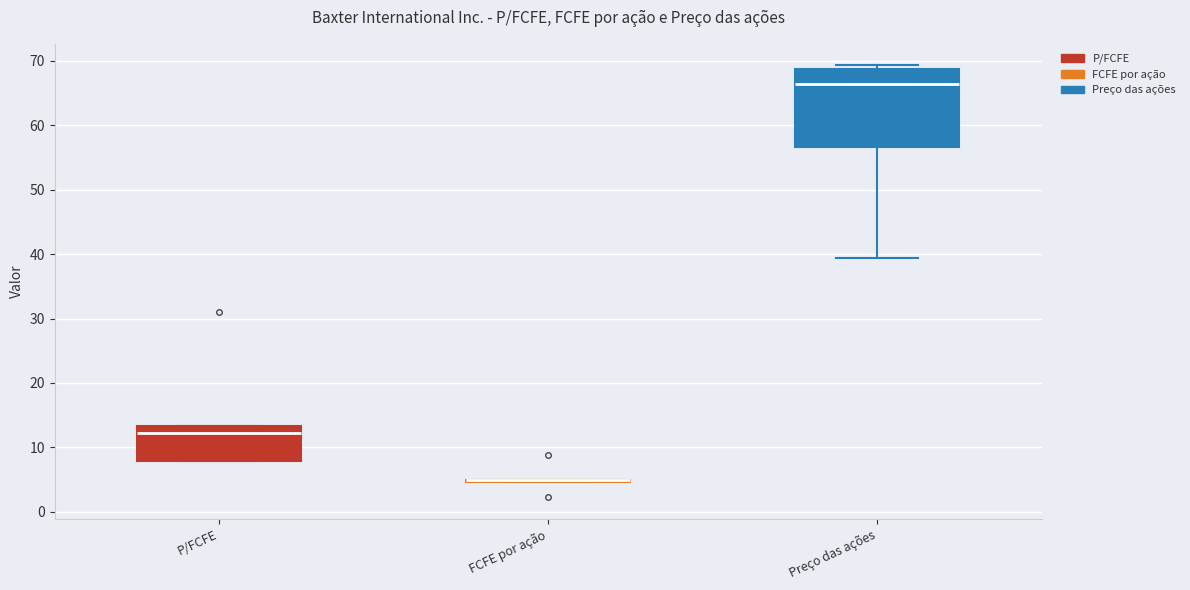

Reading left to right, read every box against the y-axis: the position of its median line, the range the box covers, and the ends of its whiskers. The values are not printed on the chart, so give them approximately, as read against the axis.

P/FCFE: median 12, box 8 to 13, whiskers 8 to 13
FCFE por ação: box collapsed to a line at 5, whiskers 5 to 5
Preço das ações: median 66, box 57 to 69, whiskers 39 to 69 (just above the box's upper edge)